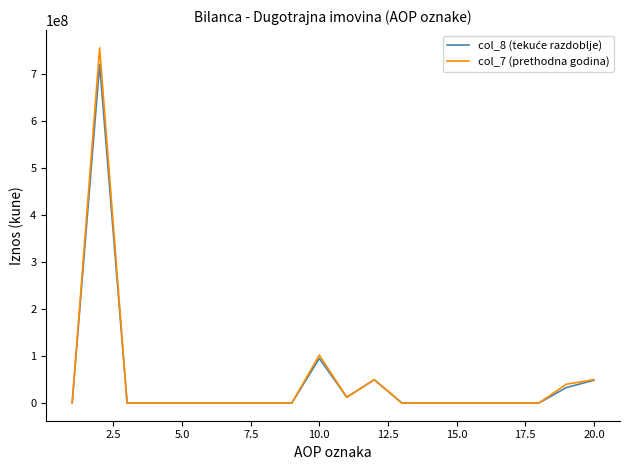

Which series has the largest range (max minus min)?

col_7 (prethodna godina)